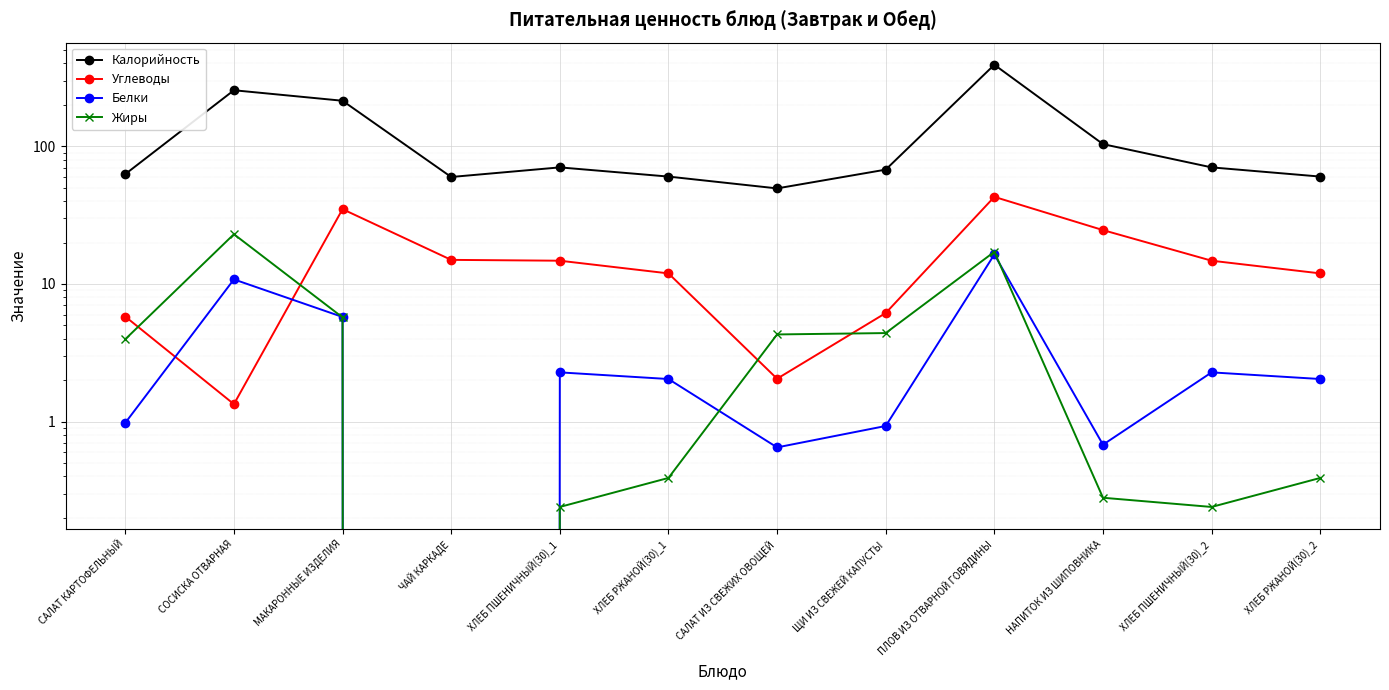

The value of Белки at ХЛЕБ ПШЕНИЧНЫЙ(30)_1 is 2.3. True or false?

True